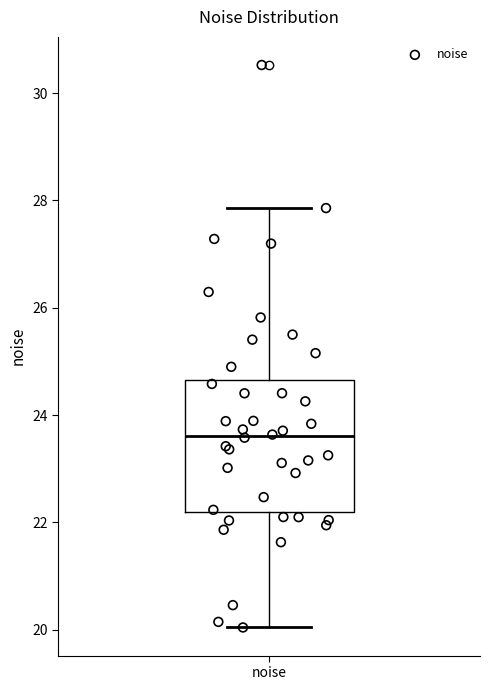

Transcribe this box plot: give where the median line is, the range the box spans, and where the two whiskers end, as read against the y-axis. The values are not printed on the chart, so give them approximately, as read against the axis.

median 23.6, box 22.2 to 24.6, whiskers 20.0 to 27.8